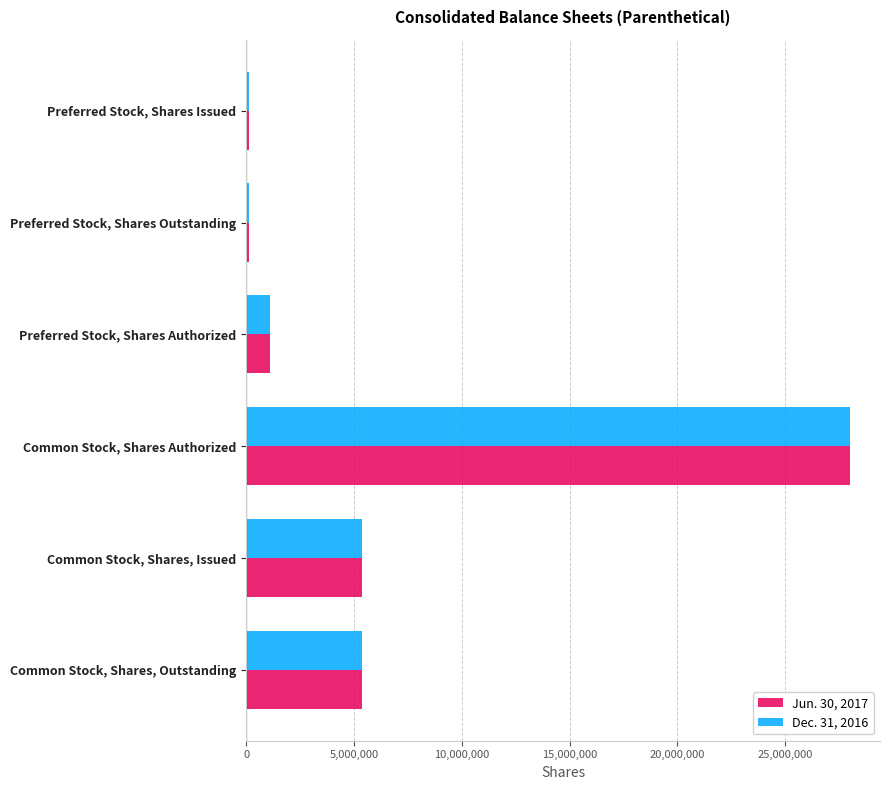

How many series are shown in this chart?

2